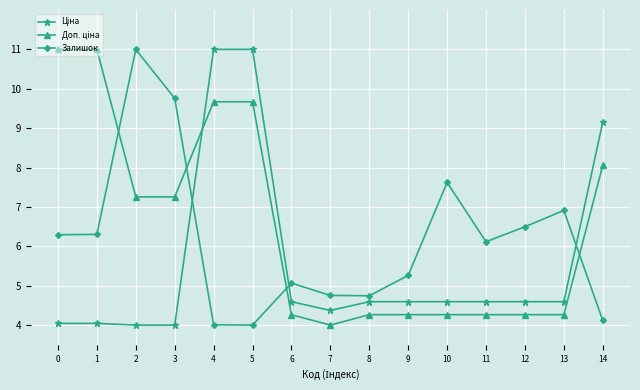

Where is Залишок nearest to the value 7?

13